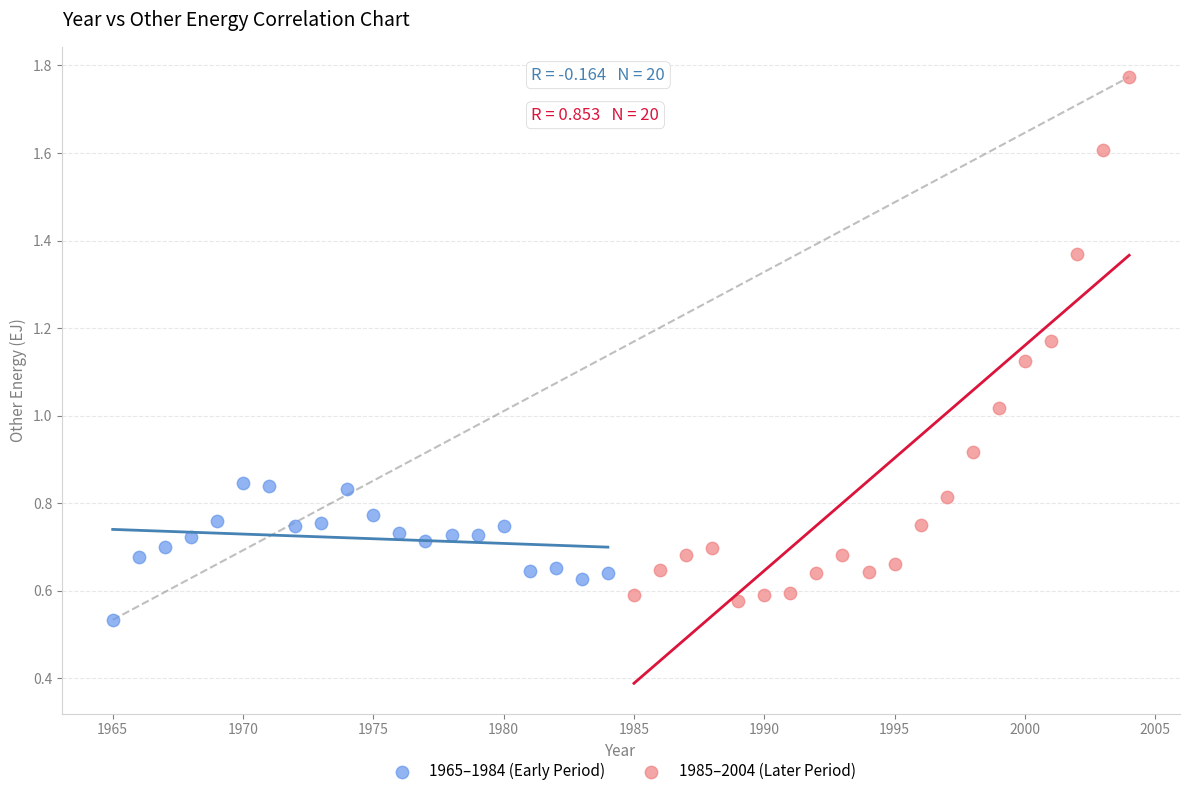

Which series has the largest Y range (max minus min)?

1985–2004 (Later Period)